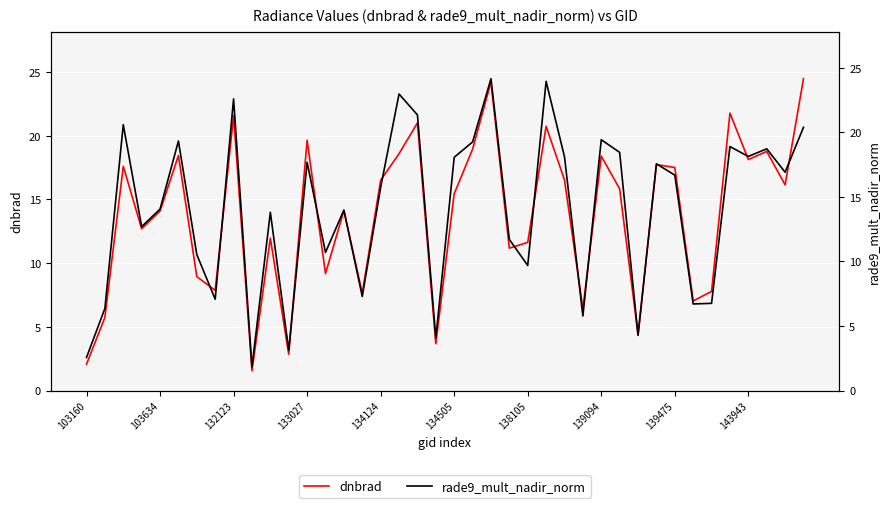

Count the number of data series in this chart.

2